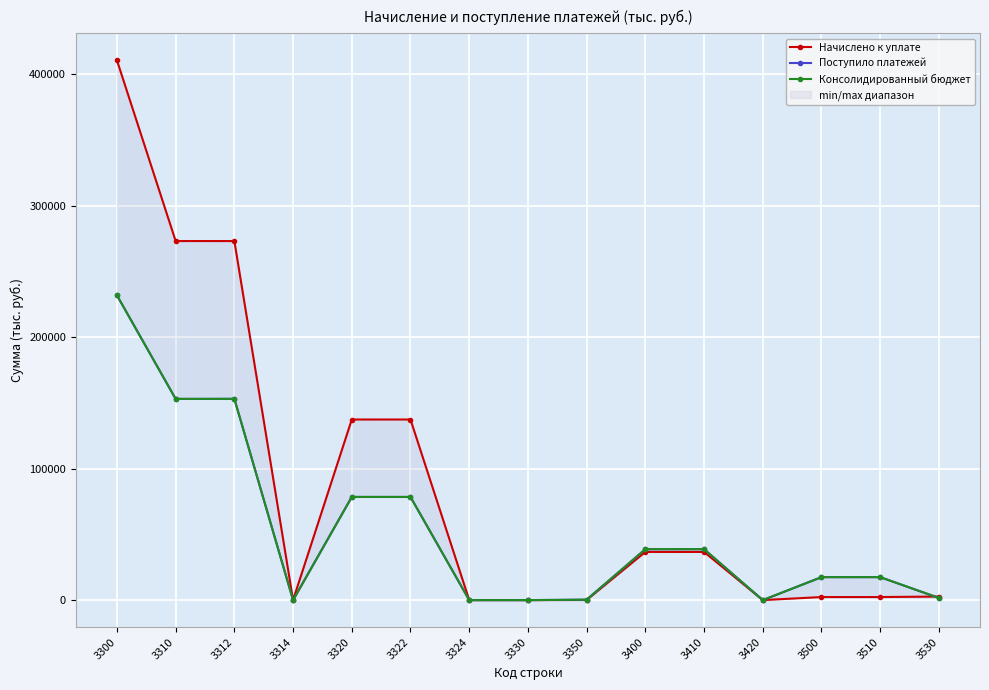

What is the approximate value of Консолидированный бюджет at 3530?

1624